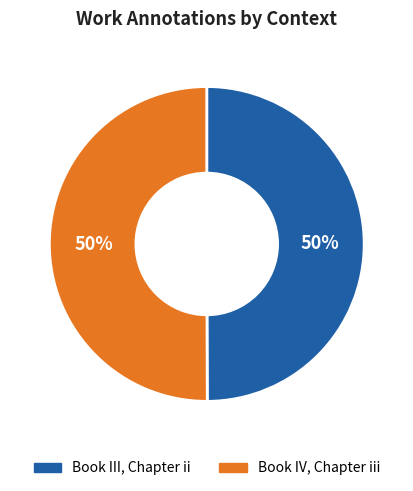

Is it true that Book IV, Chapter iii is 61% of the pie?

False